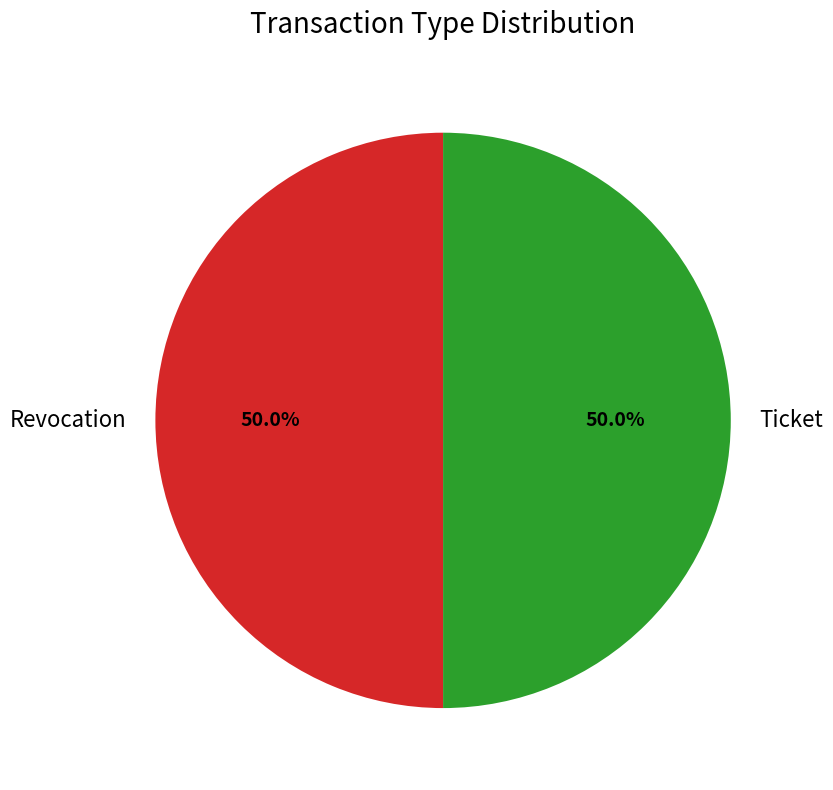

Approximately how many times larger is the value at Ticket compared to Revocation?

1.0